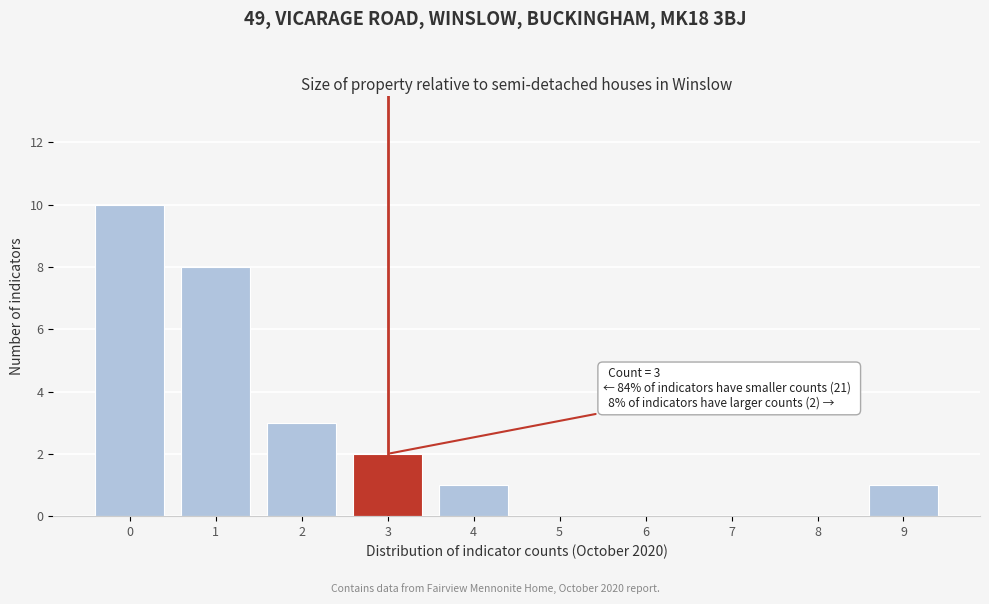

Reading right to left, extract all data points from this chart.

9=1	8=0	7=0	6=0	5=0	4=1	3=2	2=3	1=8	0=10